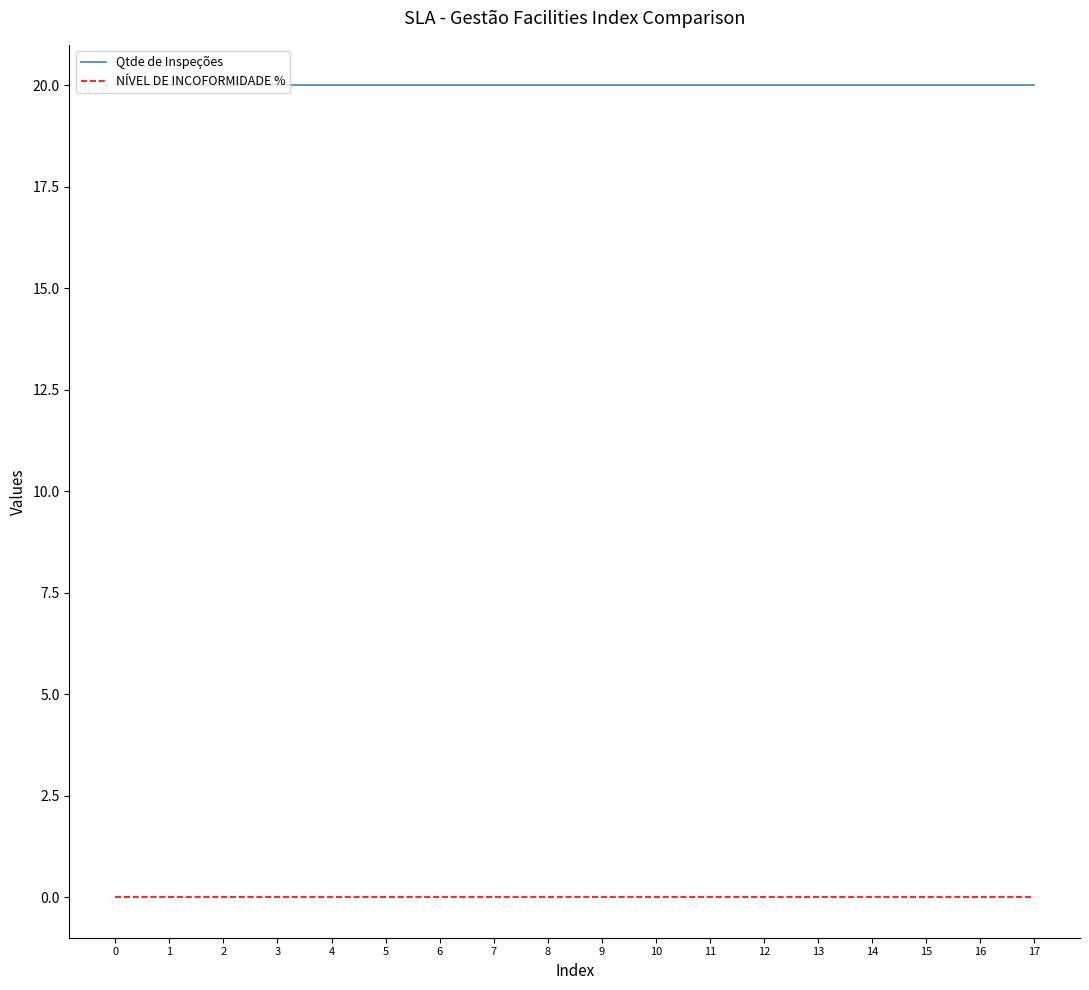

What are all the series names shown in the legend?

Qtde de Inspeções, NÍVEL DE INCOFORMIDADE %